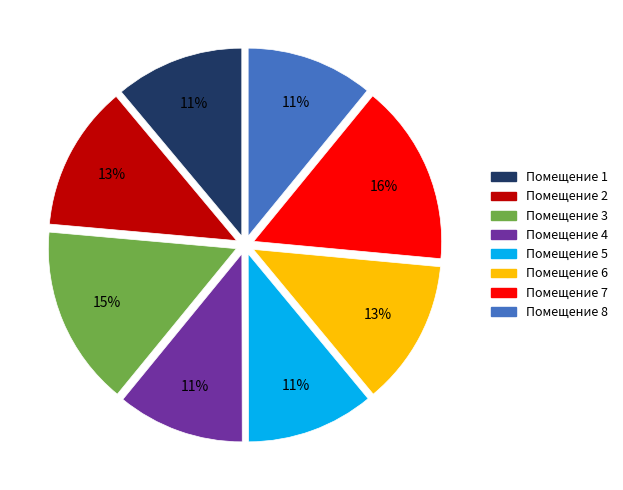

Is there a majority slice in this chart?

No